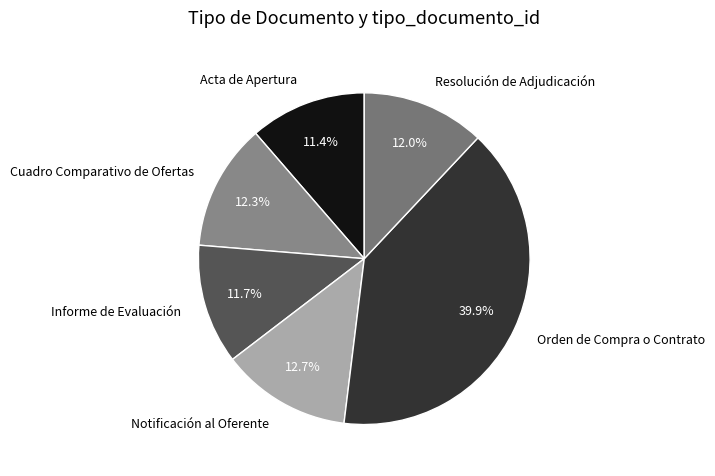

How many slices are in this pie chart?

6